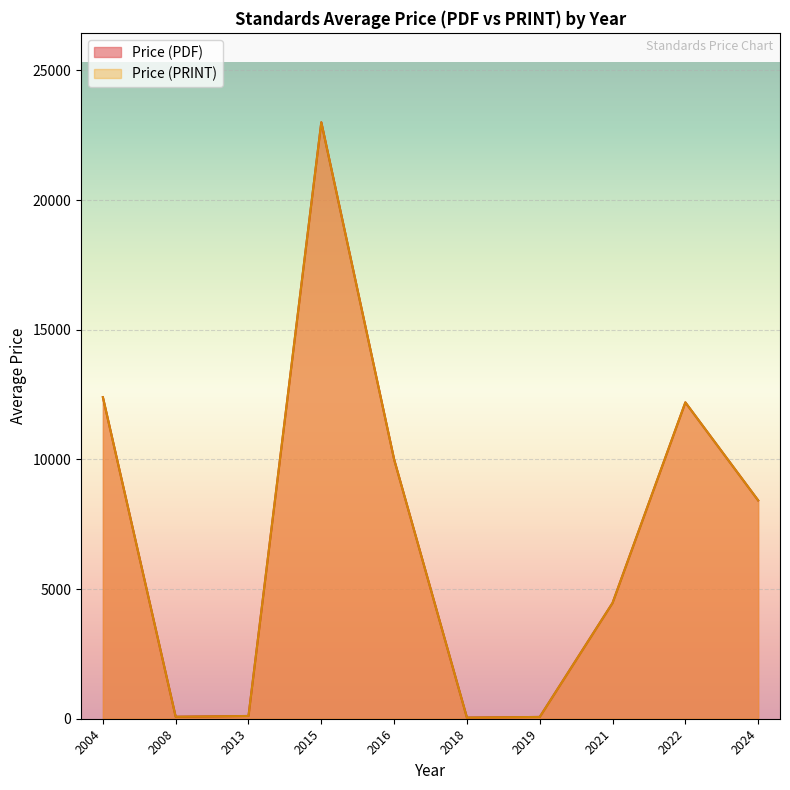

Is it true that Price (PRINT) equals 12400 at 2004?

True